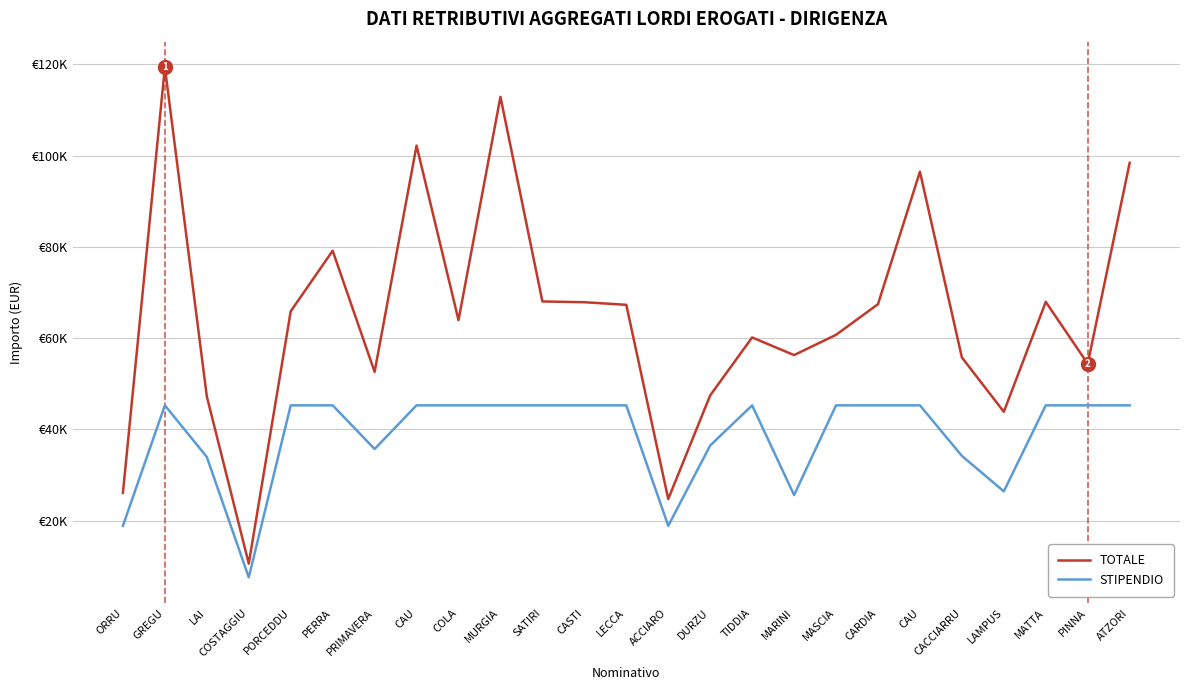

Does the chart display data point markers on the line(s)?

No